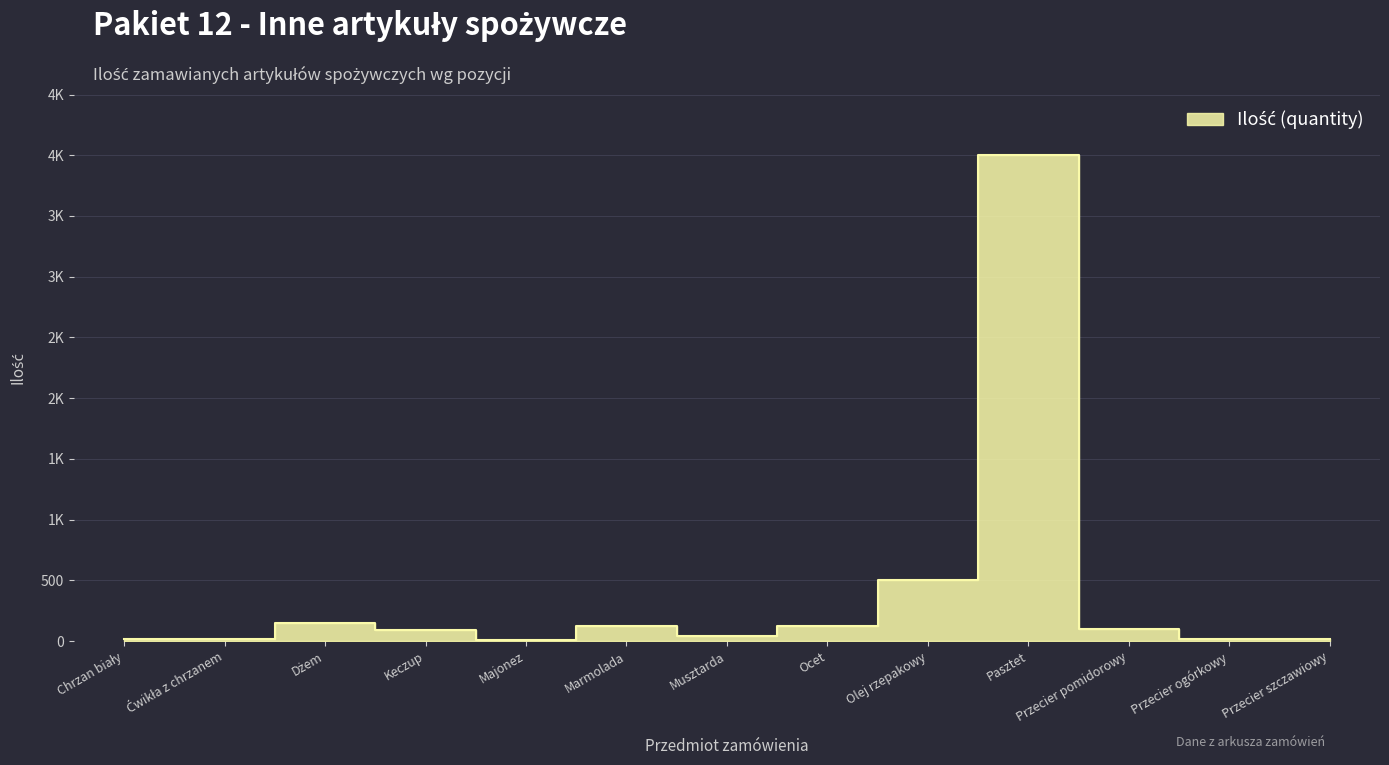

What is the smallest value displayed?

10